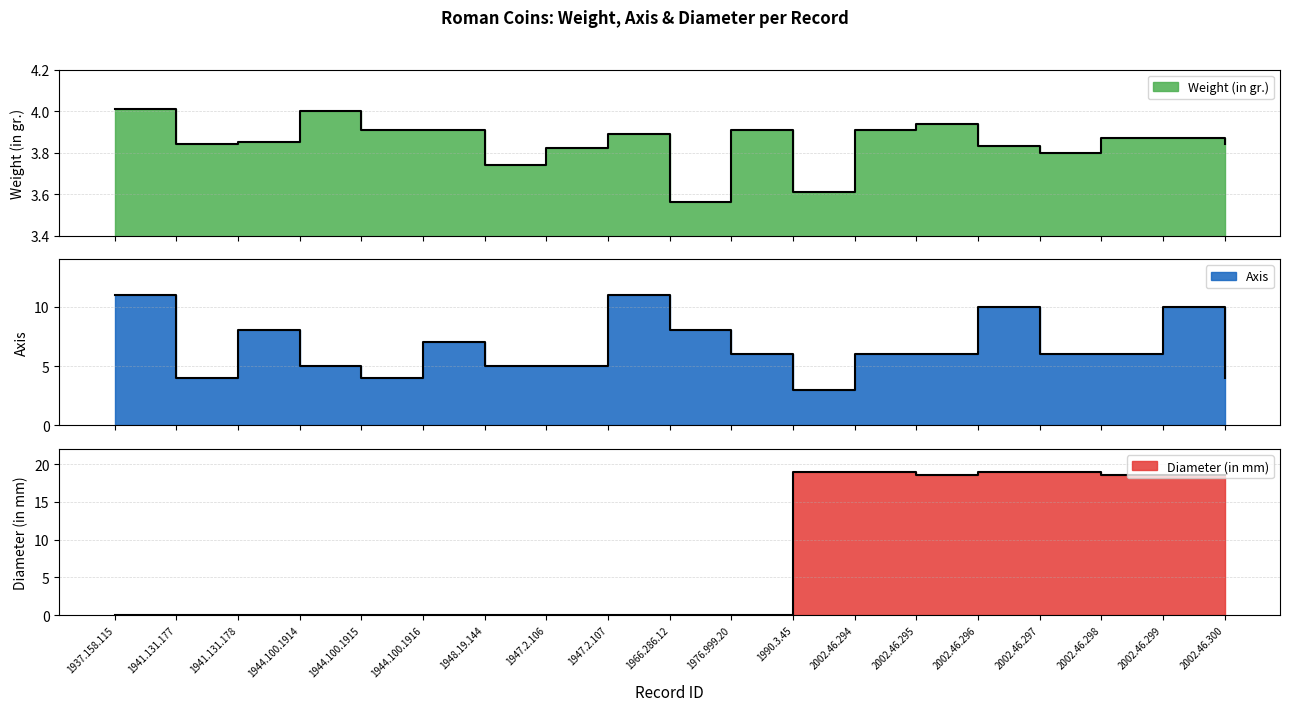

What is the sum of the Diameter (in mm) values at 1947.2.107 and 2002.46.295?

18.5